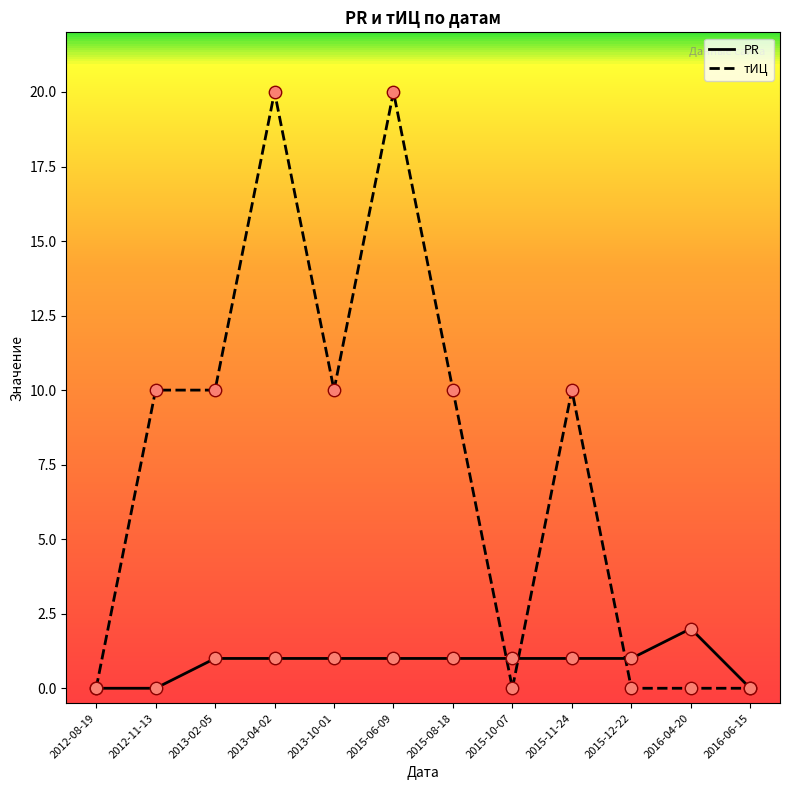

What are all the series names shown in the legend?

PR, тИЦ